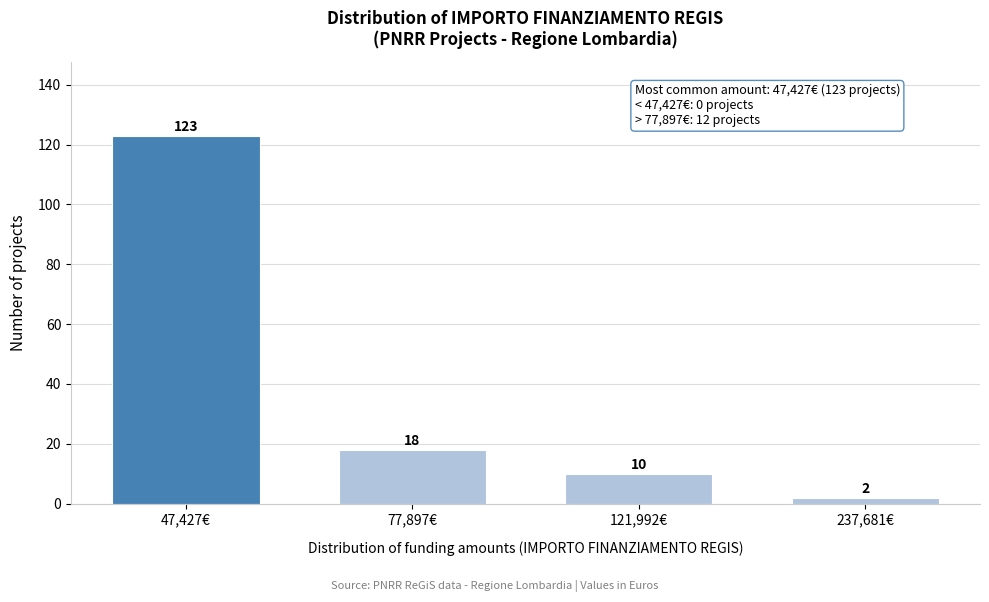

Reading right to left, what are all the values shown in this chart?

2	10	18	123